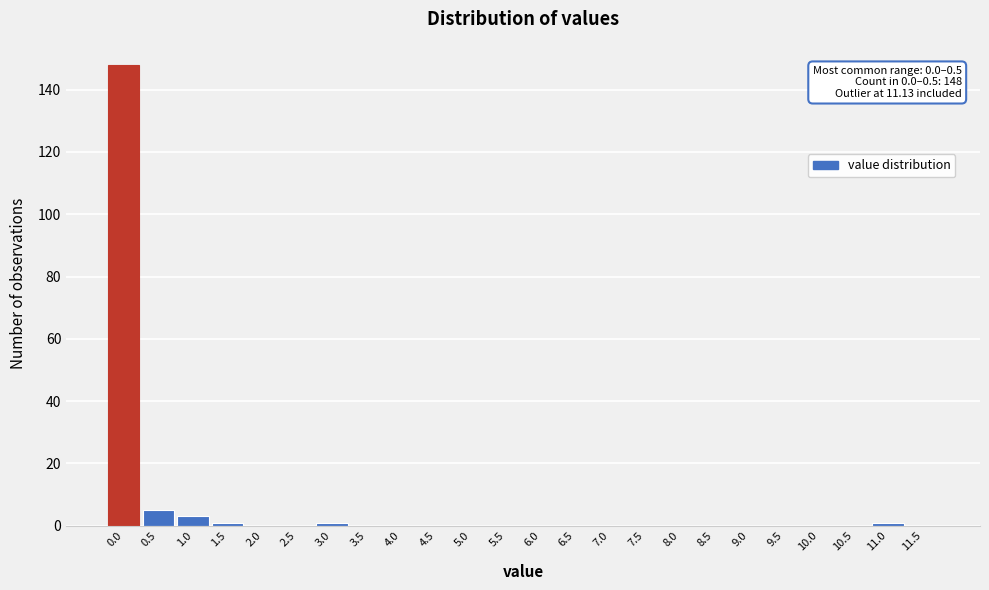

Reading left to right, list all the values displayed in this chart.

0.0=148	0.5=5	1.0=3	1.5=1	2.0=0	2.5=0	3.0=1	3.5=0	4.0=0	4.5=0	5.0=0	5.5=0	6.0=0	6.5=0	7.0=0	7.5=0	8.0=0	8.5=0	9.0=0	9.5=0	10.0=0	10.5=0	11.0=1	11.5=0